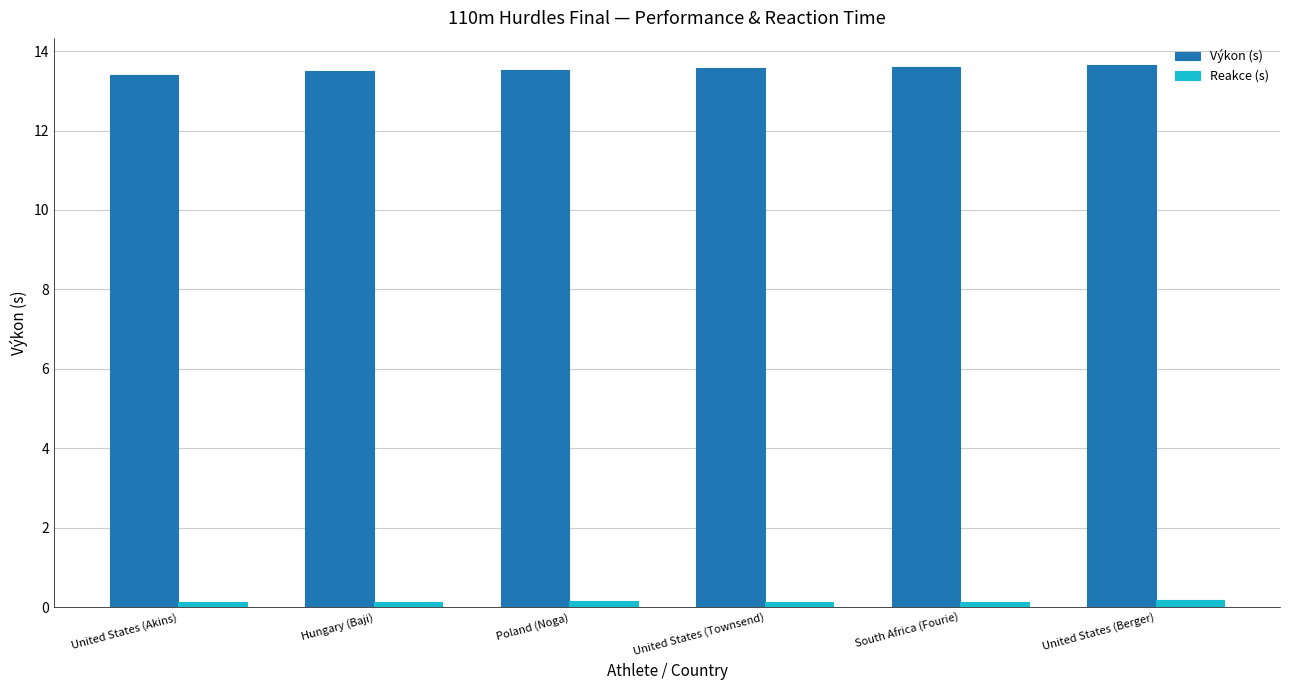

Does the chart contain stacked bars?

No